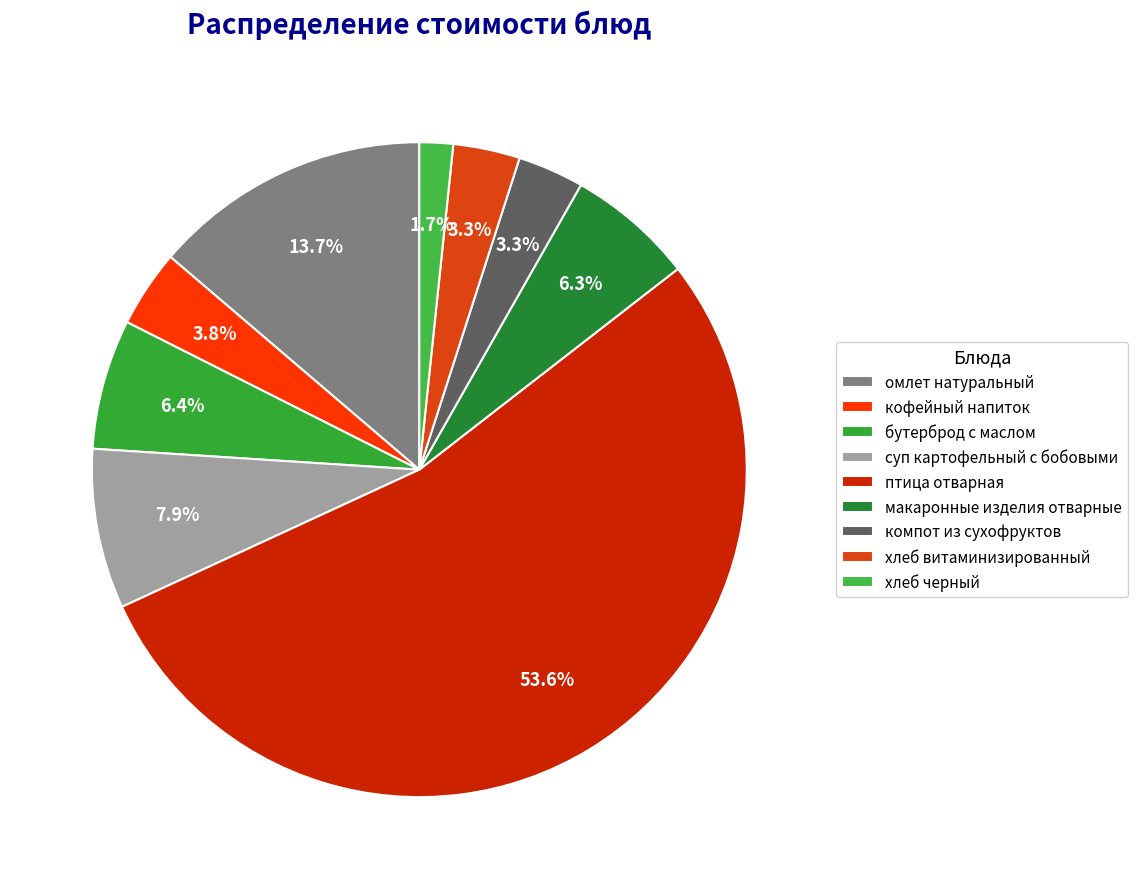

The птица отварная slice represents 45% of the pie. True or false?

False